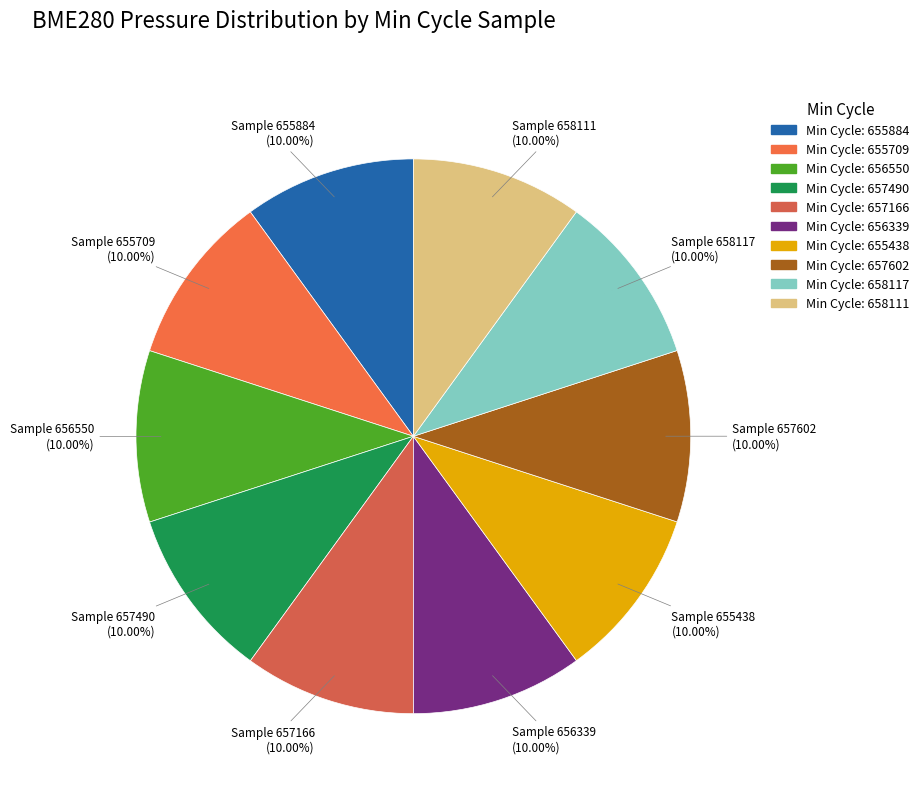

Is there any slice that represents more than half of the pie?

No